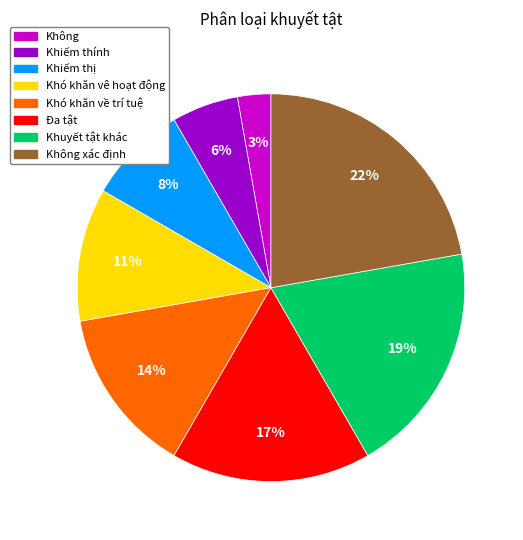

Is there any slice that represents more than half of the pie?

No